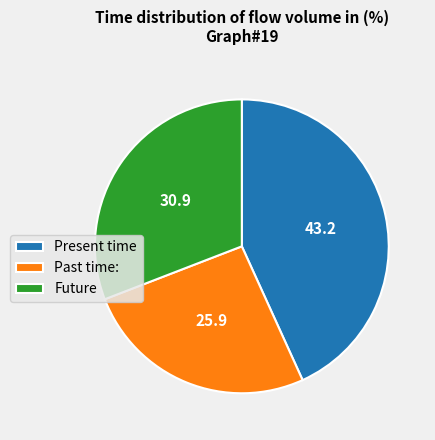

Rank the categories by value from highest to lowest.

Present time, Future, Past time: